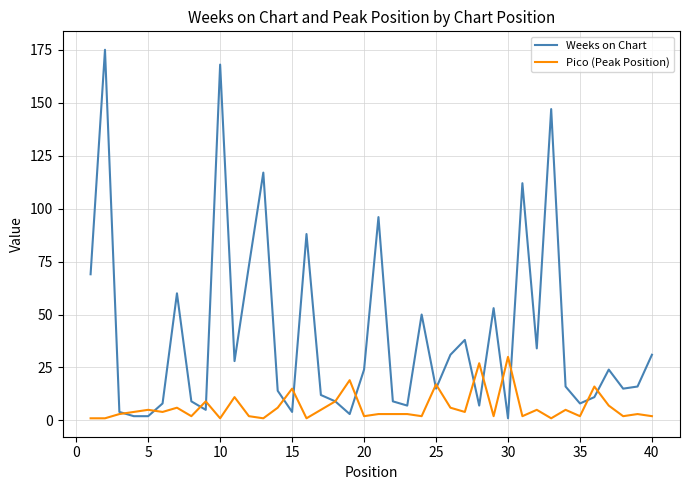

List the series in order of their peak value, lowest first.

Pico (Peak Position), Weeks on Chart